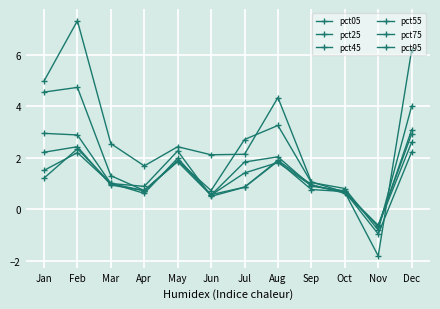

Reading left to right, list all the values displayed in this chart.

pct05: 5.0	7.3	2.6	1.7	2.4	2.1	2.1	4.3	1.1	0.7	-1.8	6.2
pct25: 4.6	4.7	1.3	0.7	1.9	0.7	2.7	3.3	1.0	0.8	-0.8	4.0
pct45: 3.0	2.9	1.0	0.7	1.9	0.6	1.8	2.0	0.9	0.7	-0.7	3.1
pct55: 2.2	2.4	0.9	0.7	1.9	0.6	1.4	1.8	0.9	0.7	-0.6	2.9
pct75: 1.2	2.4	1.0	0.6	2.0	0.6	0.9	1.9	1.0	0.6	-0.6	2.6
pct95: 1.5	2.2	1.0	0.9	2.3	0.5	0.9	1.9	0.8	0.7	-1.0	2.2